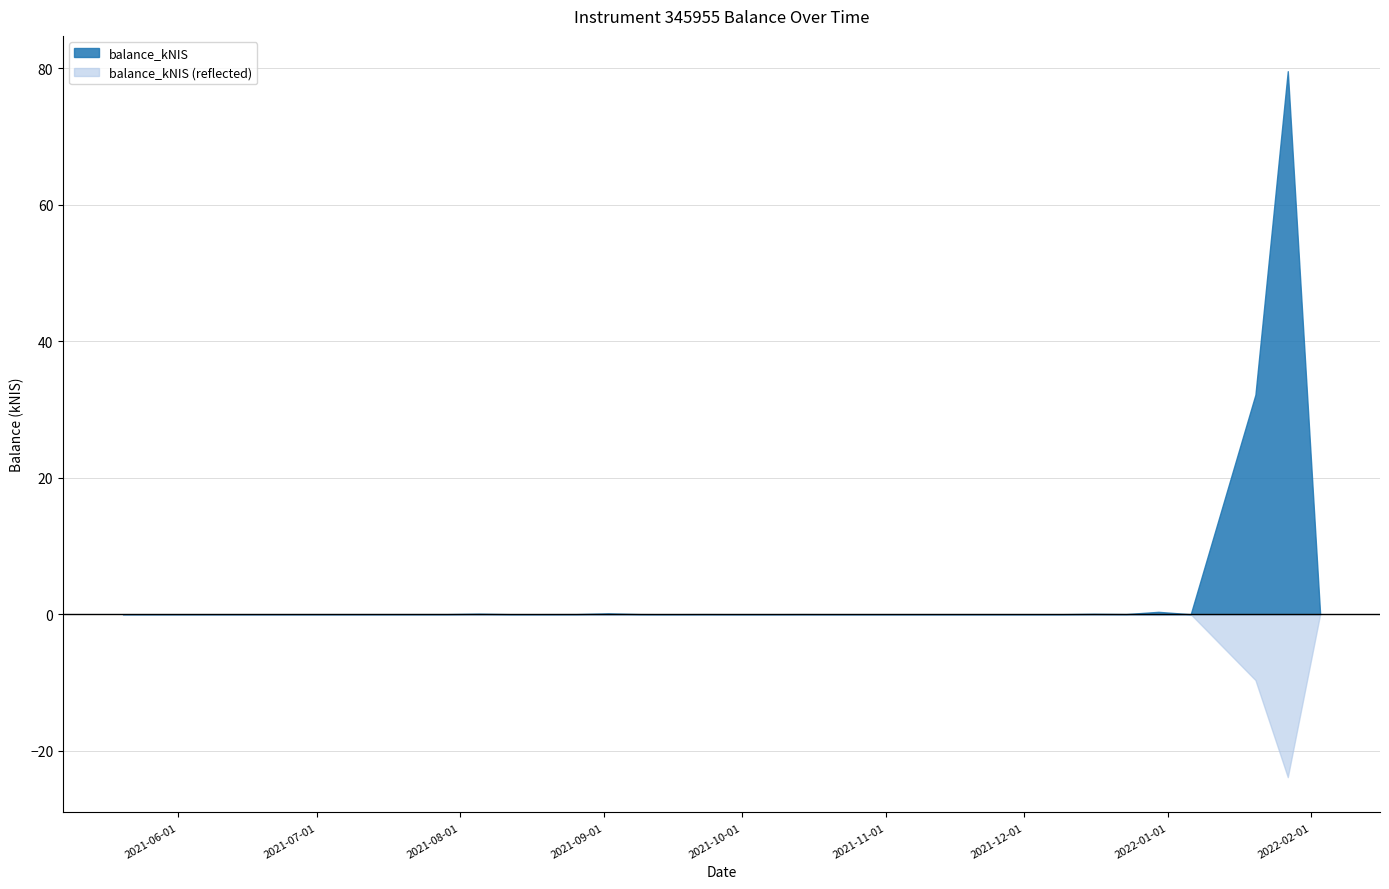

What is the label of the 21st point from the right?

2021-07-29